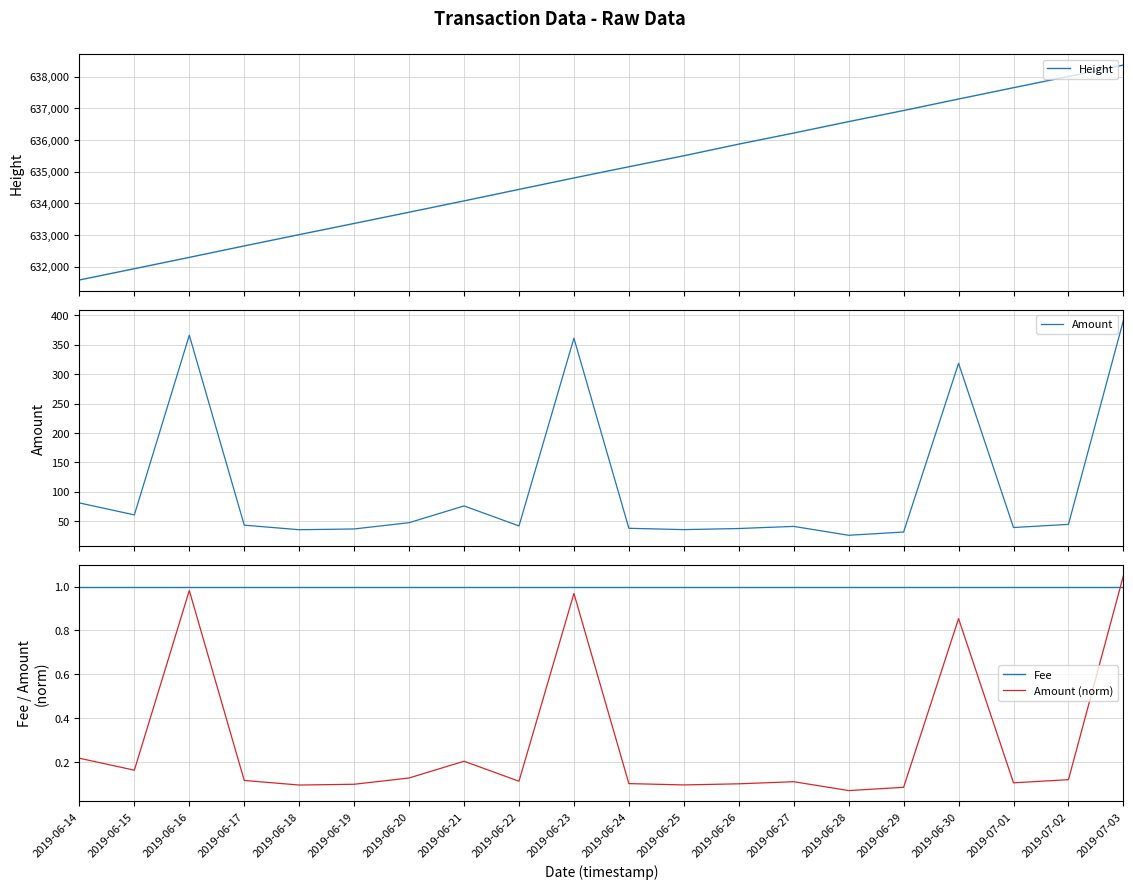

The value of Amount (norm) at 2019-07-02 is 0.2. True or false?

False